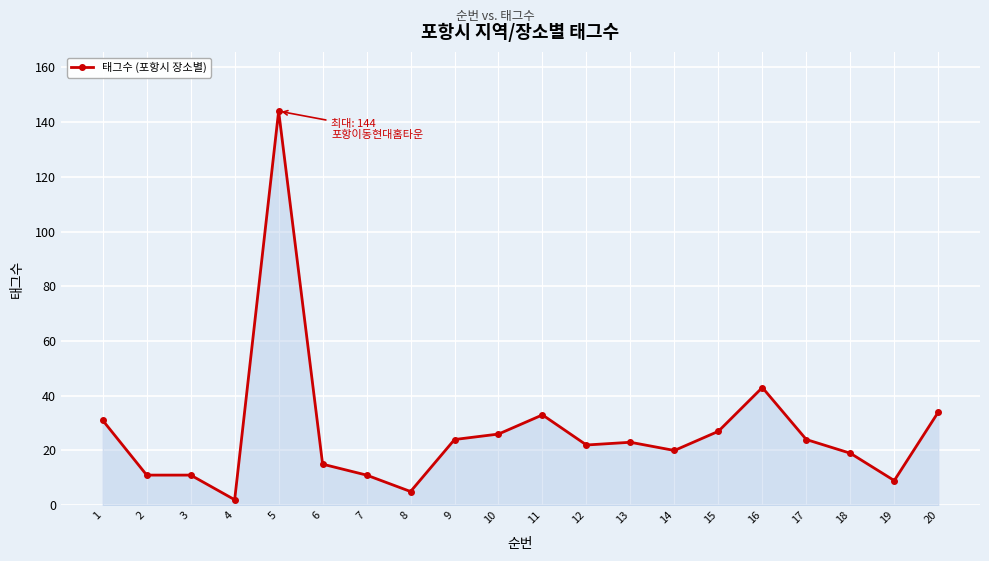

The chart shows a value of 9 at 19. True or false?

True